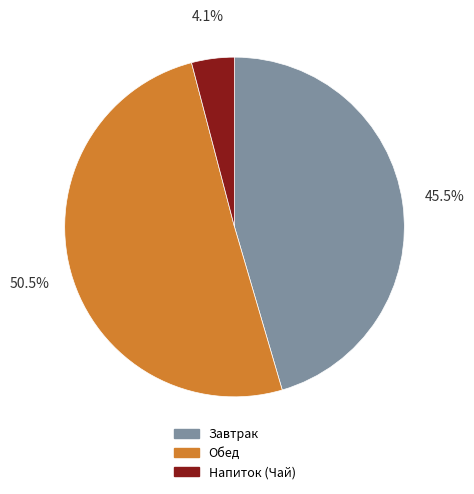

What portion of the pie excludes Завтрак?

54.5%